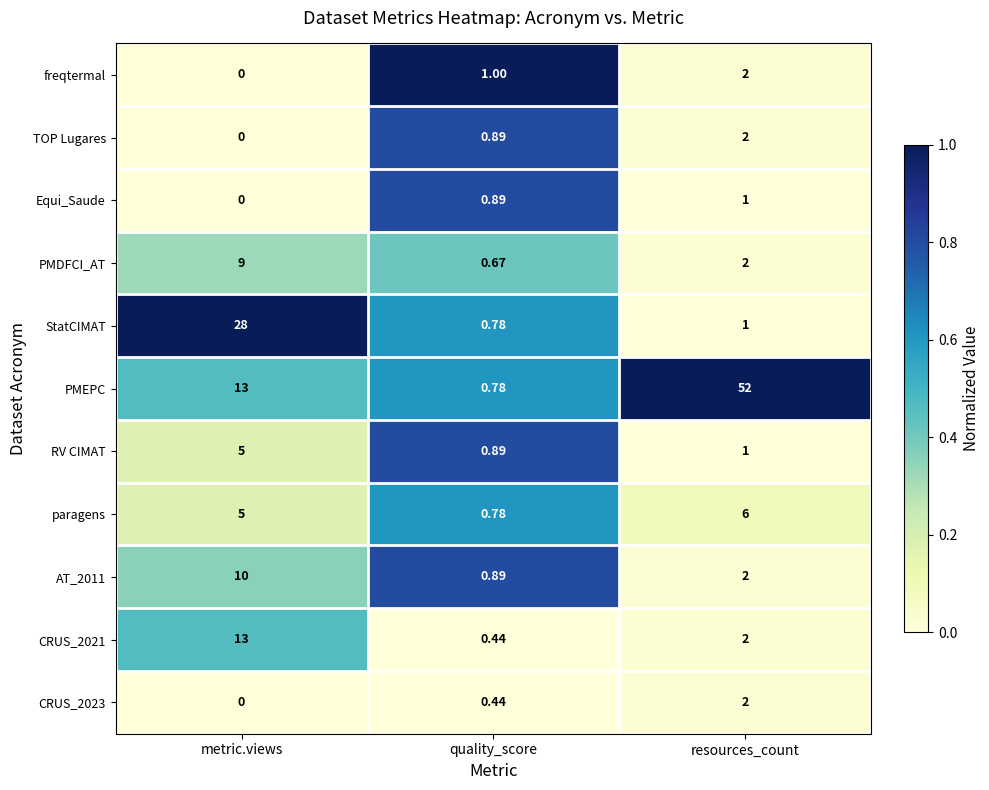

At which category is the sum across all series the highest?

metric.views